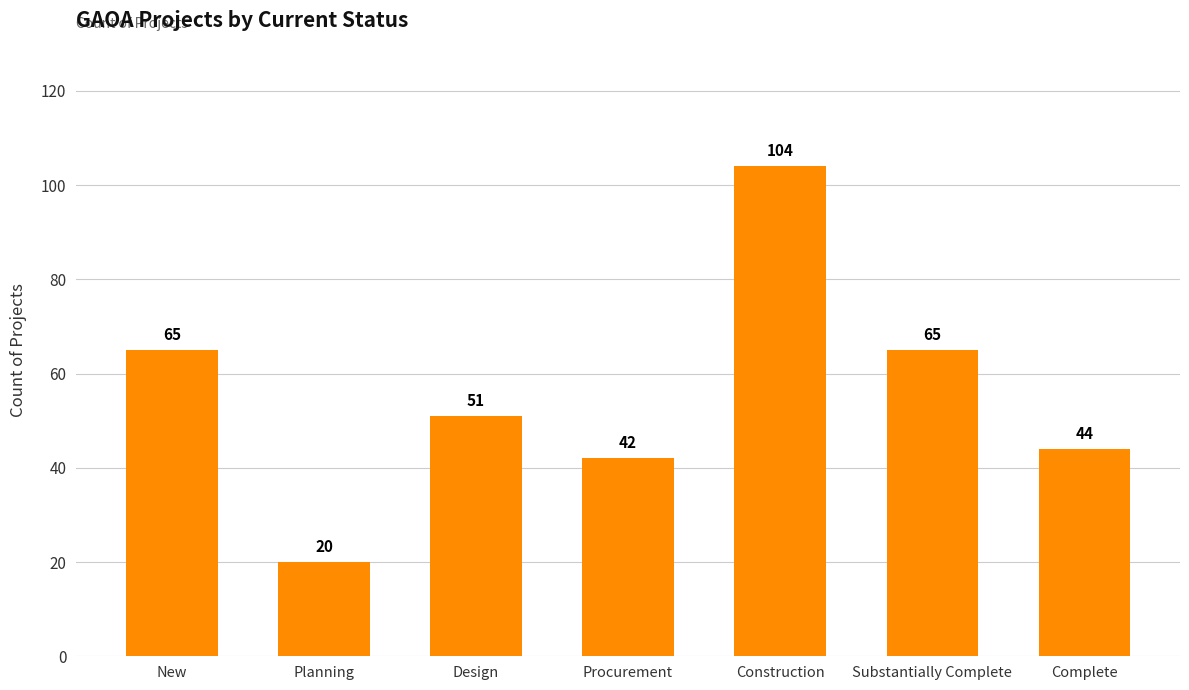

How many bars are there in total?

7